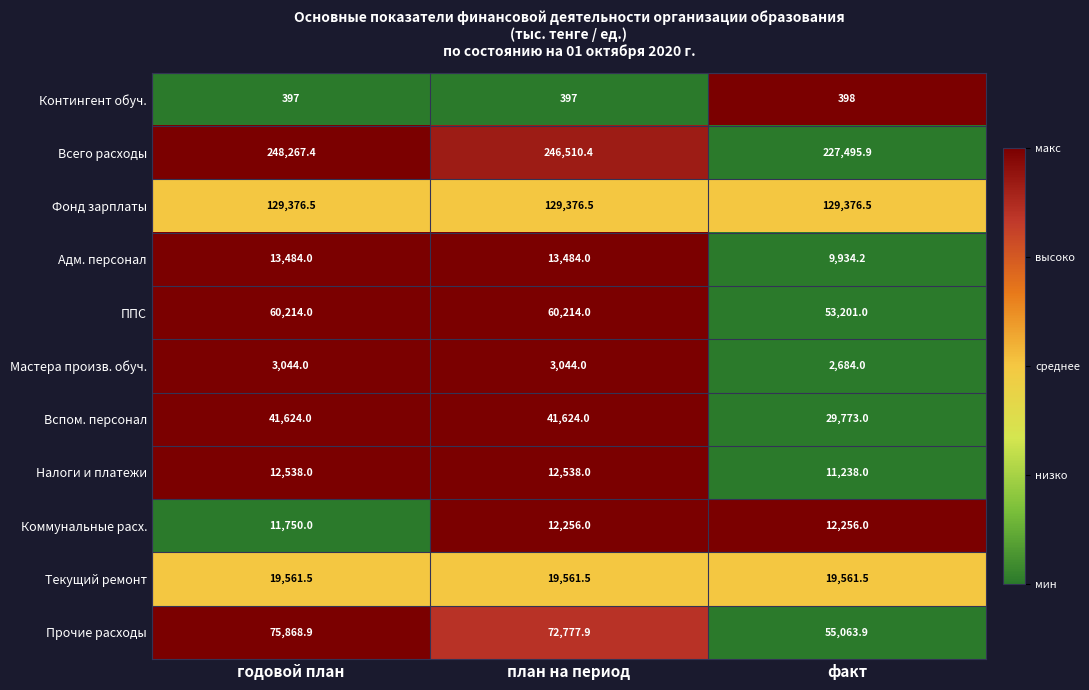

Rank the series at план на период from highest to lowest value.

Всего расходы, Фонд зарплаты, Прочие расходы, ППС, Вспом. персонал, Текущий ремонт, Адм. персонал, Налоги и платежи, Коммунальные расх., Мастера произв. обуч., Контингент обуч.